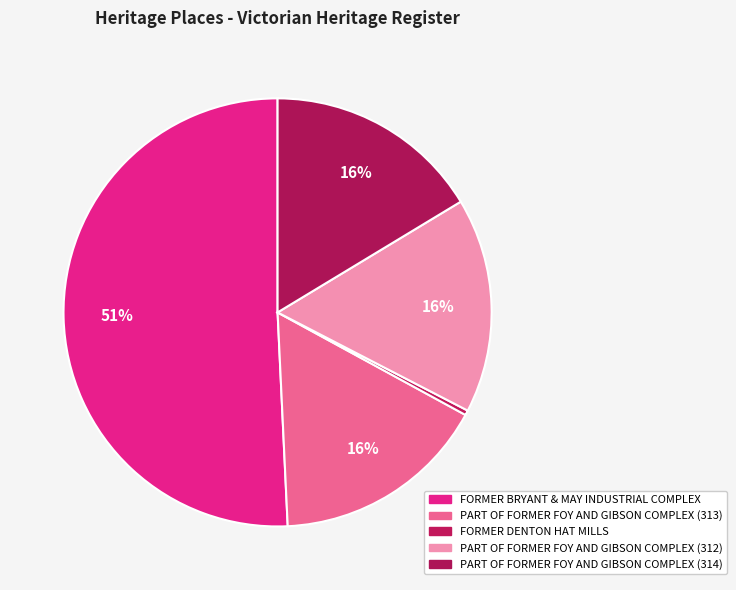

Rank the categories by value from lowest to highest.

FORMER DENTON HAT MILLS, PART OF FORMER FOY AND GIBSON COMPLEX (312), PART OF FORMER FOY AND GIBSON COMPLEX (313), PART OF FORMER FOY AND GIBSON COMPLEX (314), FORMER BRYANT & MAY INDUSTRIAL COMPLEX